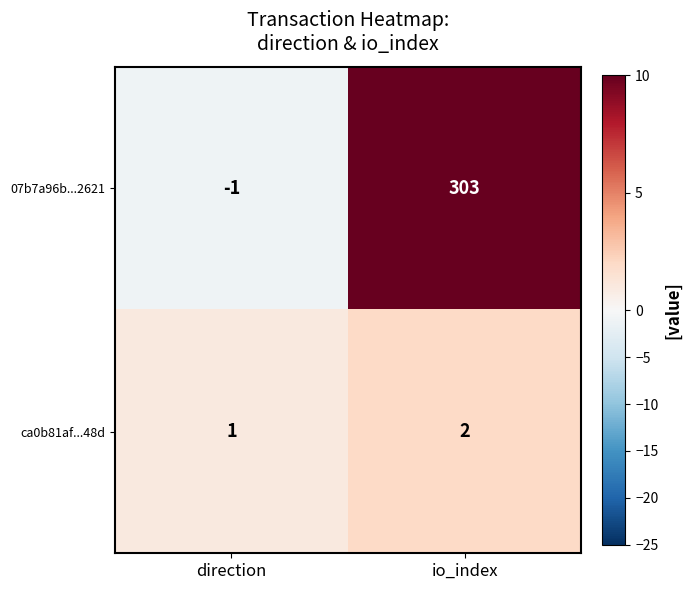

How many distinct data groups are displayed?

2